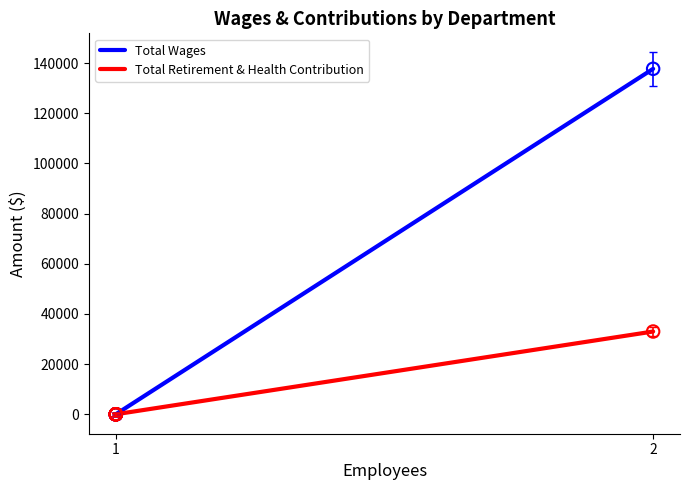

Which series contains the highest Y value?

Total Wages